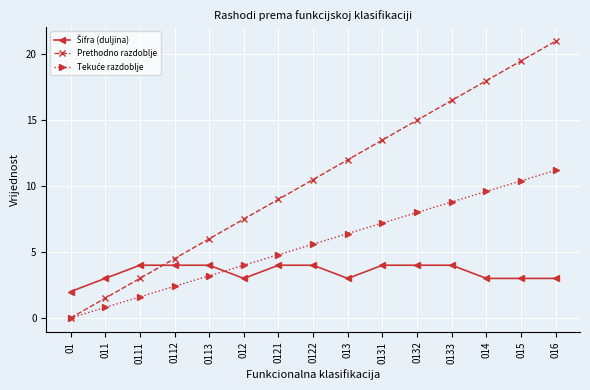

How many series are shown in this chart?

3